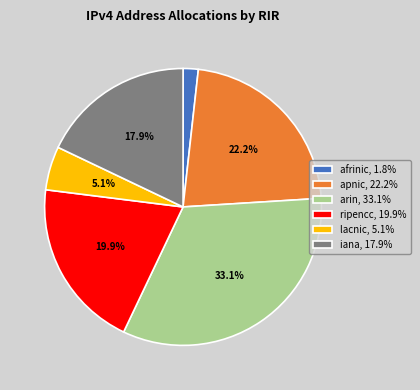

To the nearest percent, what portion does apnic represent?

22%